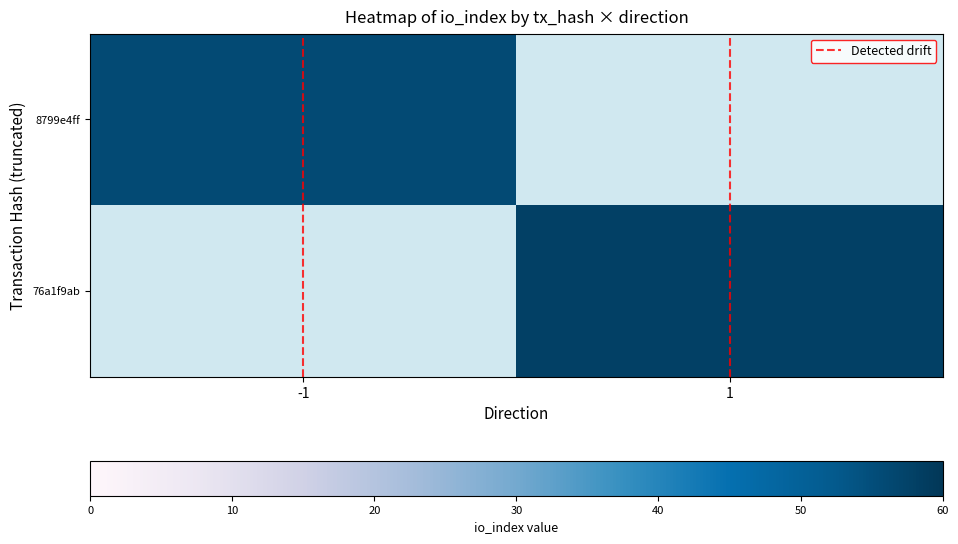

What is the approximate value of Detected drift at 1?

1.0